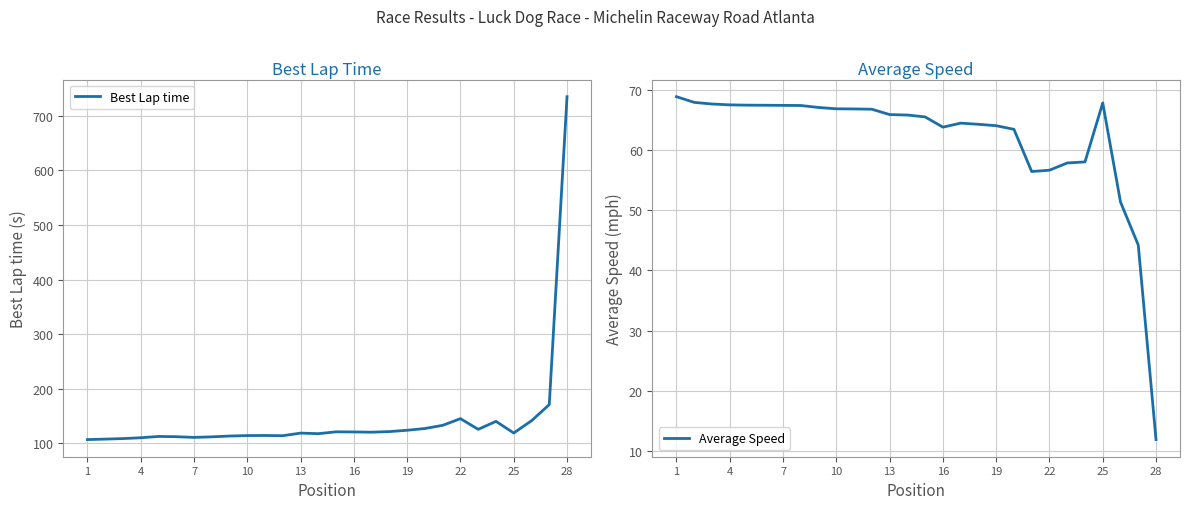

Which category has the highest value in the Best Lap time series?

28